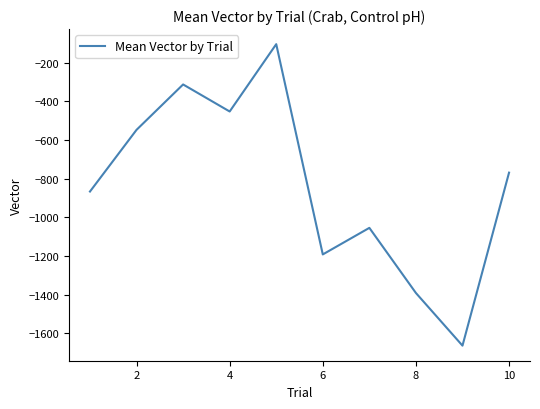

What is the difference between the second highest and minimum values?

1350.9